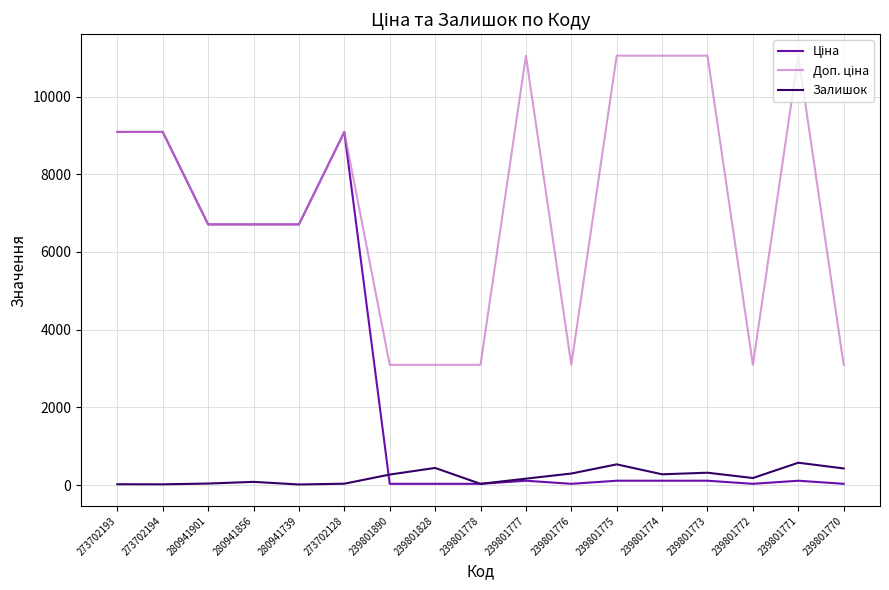

Is it true that Залишок equals 20.0 at 273702193?

True